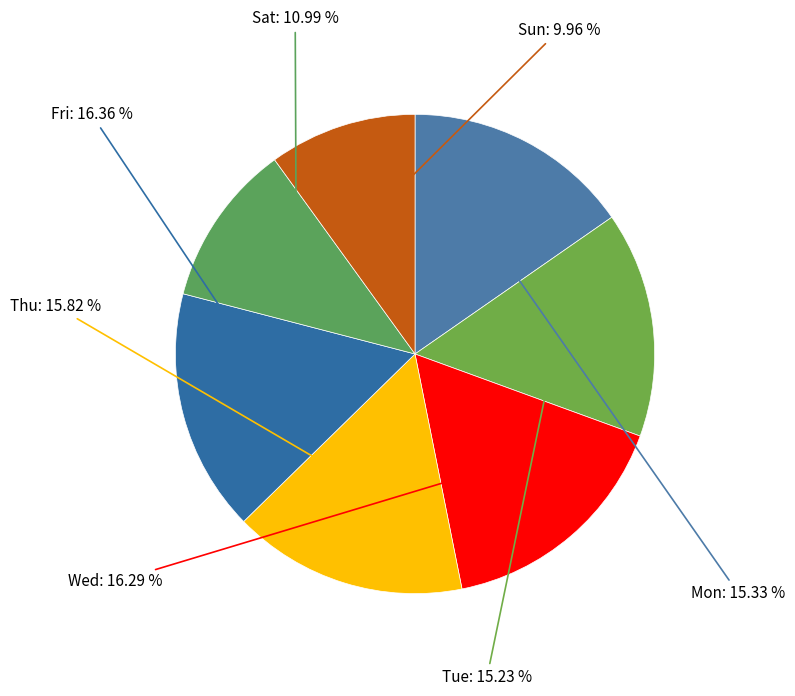

Which category has the smallest portion of the pie?

Sun